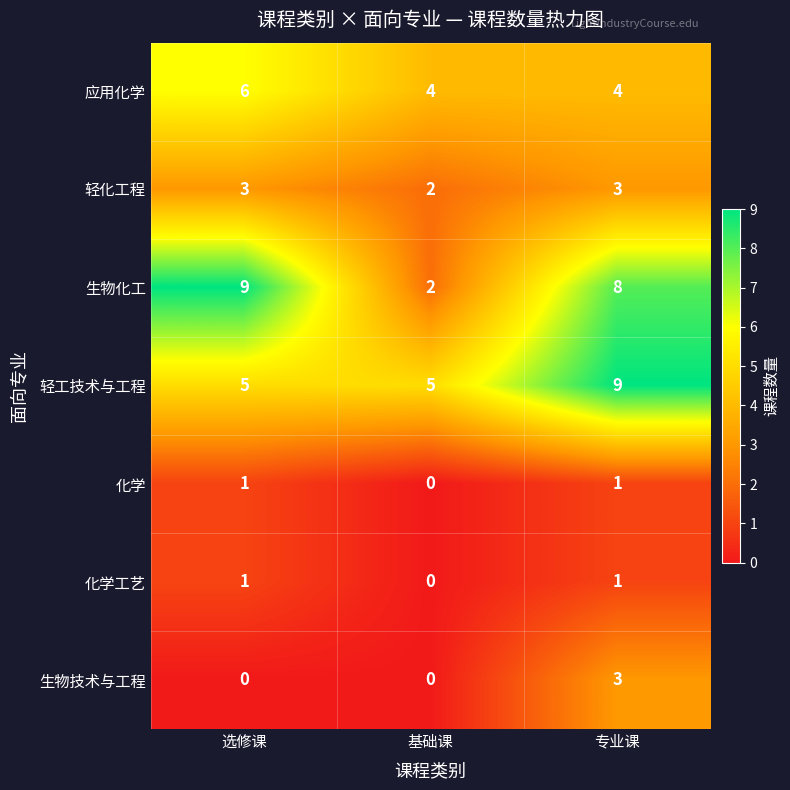

What is the difference between the 生物化工 values at 选修课 and 基础课?

7